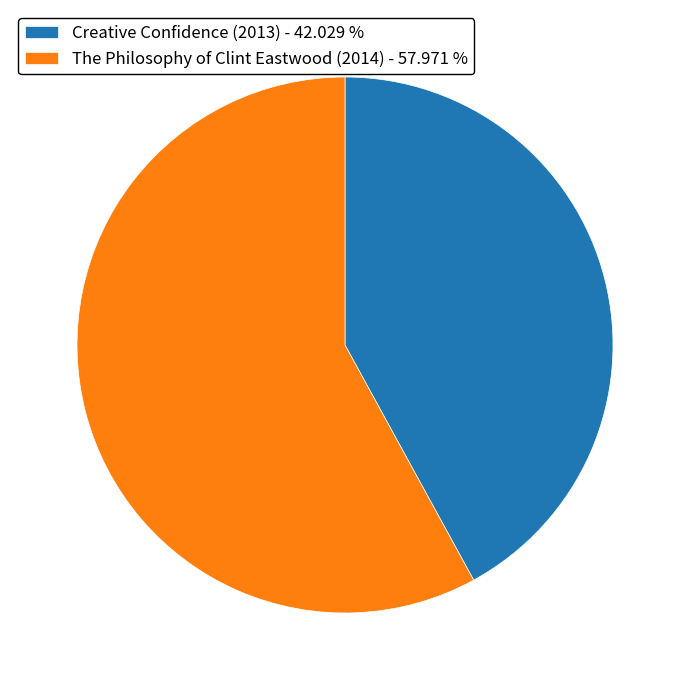

Does any single category account for the majority?

Yes